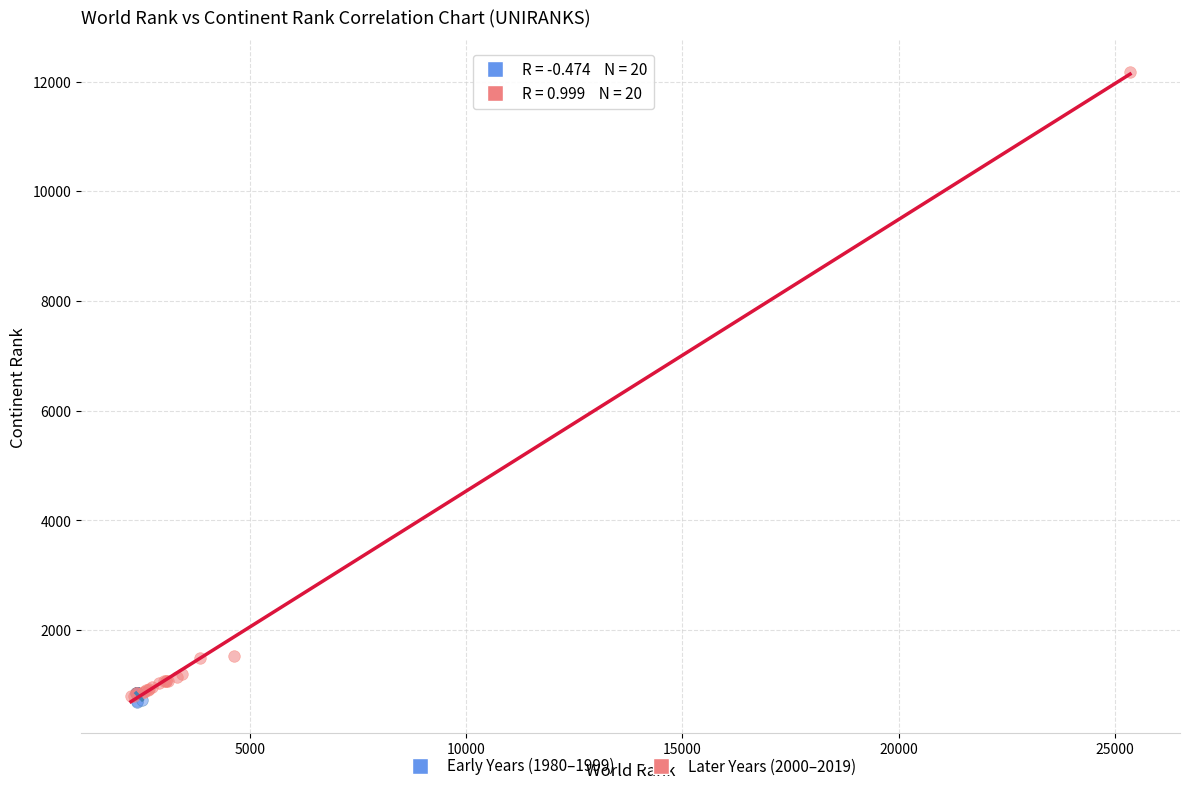

Which series reaches the maximum Y coordinate?

Later Years (2000–2019)